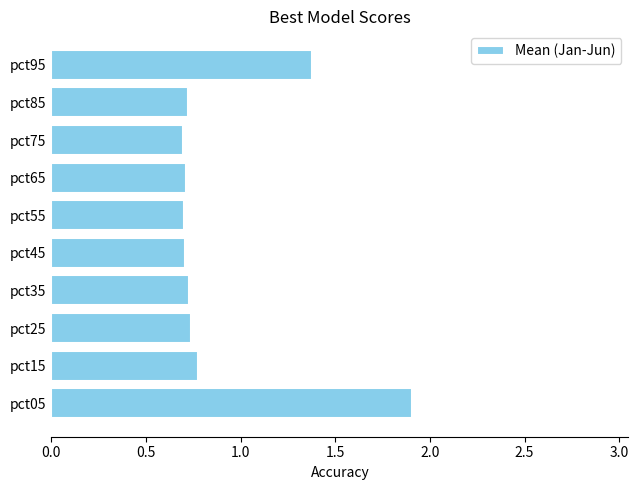

How many values are between 0 and 1?

8